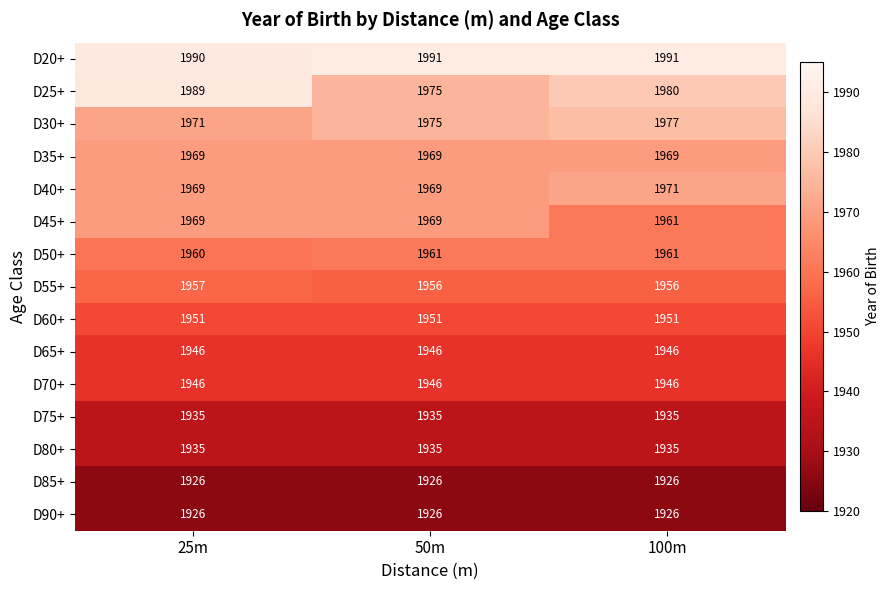

What is the minimum value for D60+?

1951